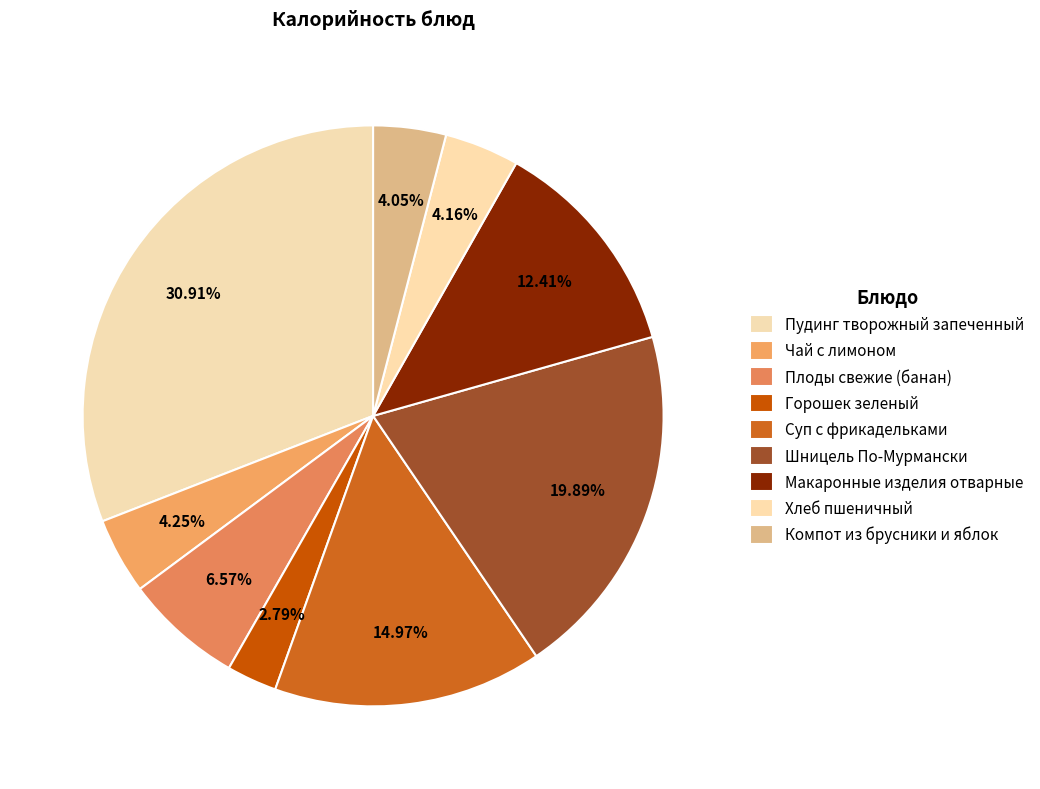

To the nearest percent, what portion does Макаронные изделия отварные represent?

12%